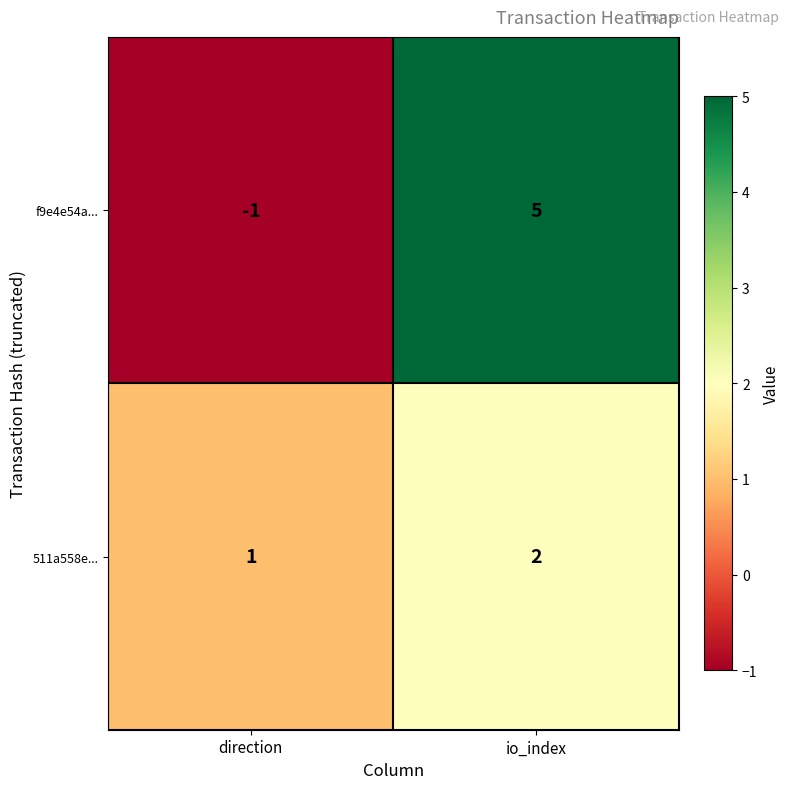

Where is 511a558e... nearest to the value 1?

direction